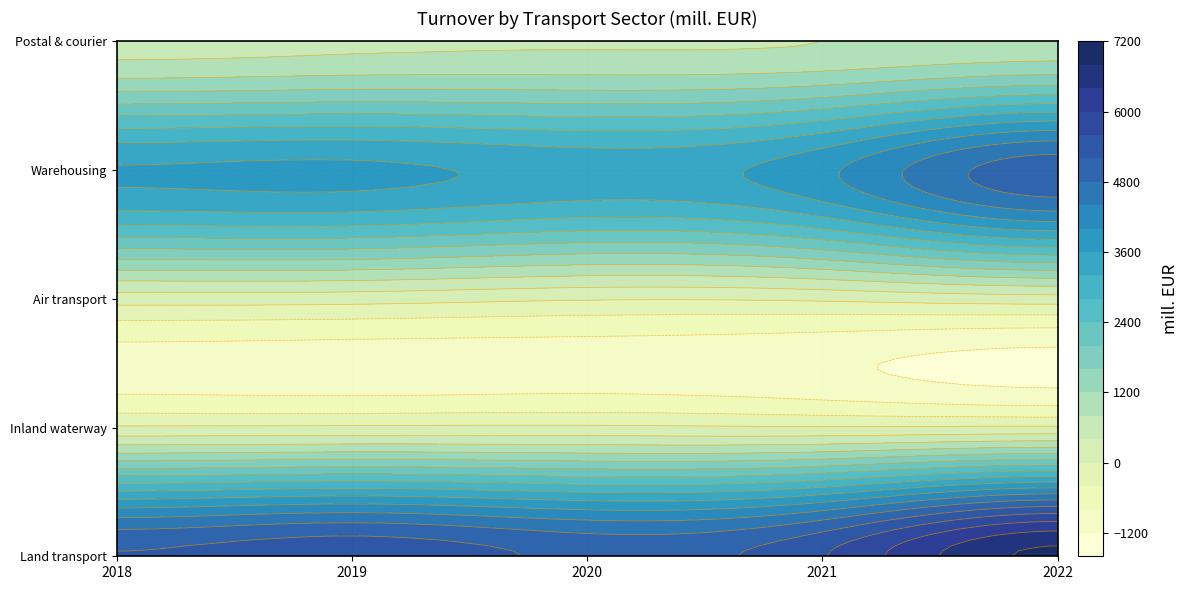

How many Inland waterway values are between 59 and 73?

3